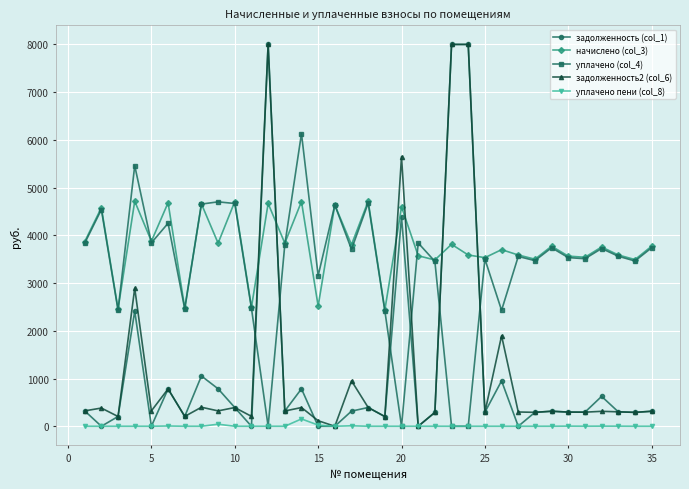

Which series has the largest total across all categories?

начислено (col_3)